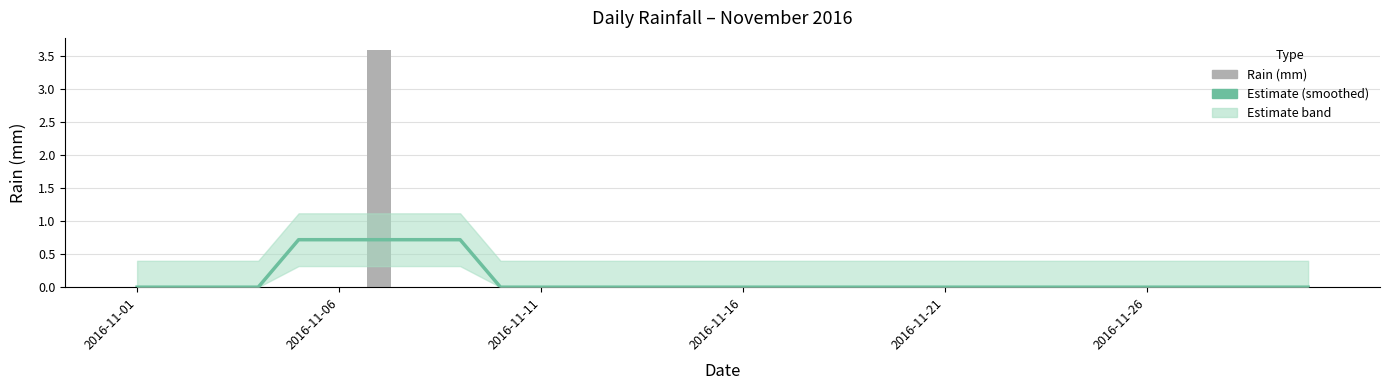

Is it true that rain equals 0.0 at 2016-11-06?

True